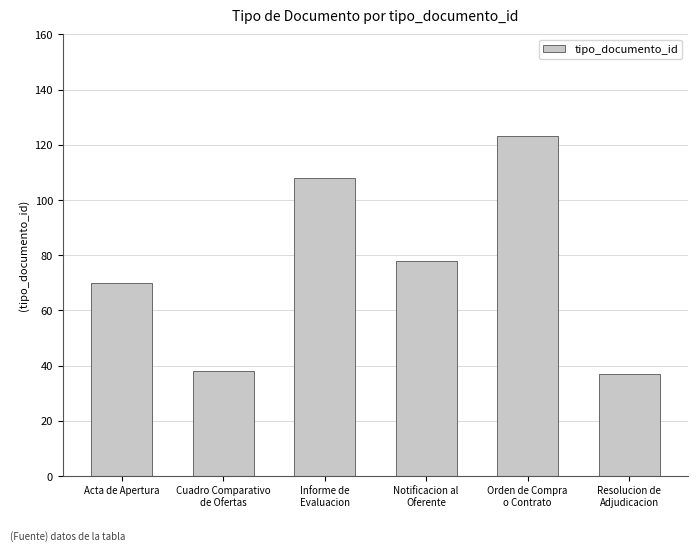

Which category has the highest value across all series?

Orden de Compra
o Contrato